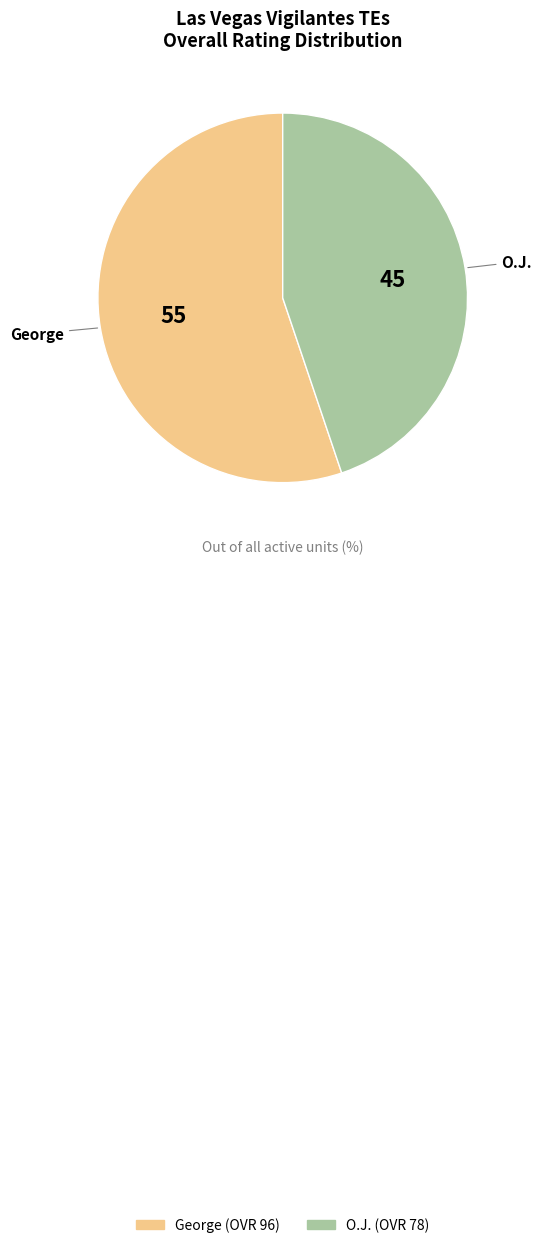

Does any single category account for the majority?

Yes